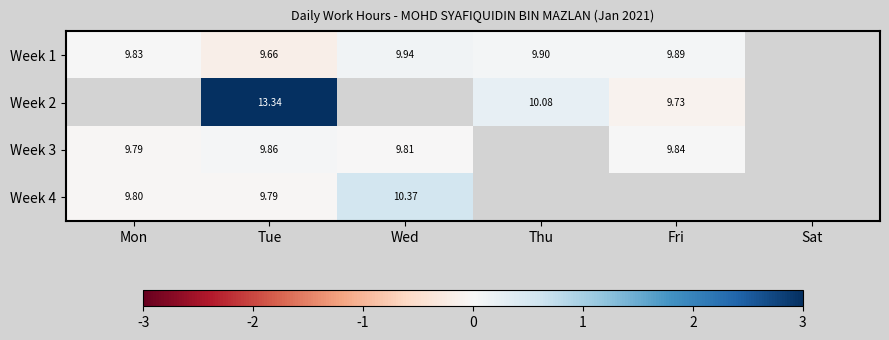

List the labels in order of Week 3 value, smallest first.

Mon, Wed, Fri, Tue, Thu, Sat